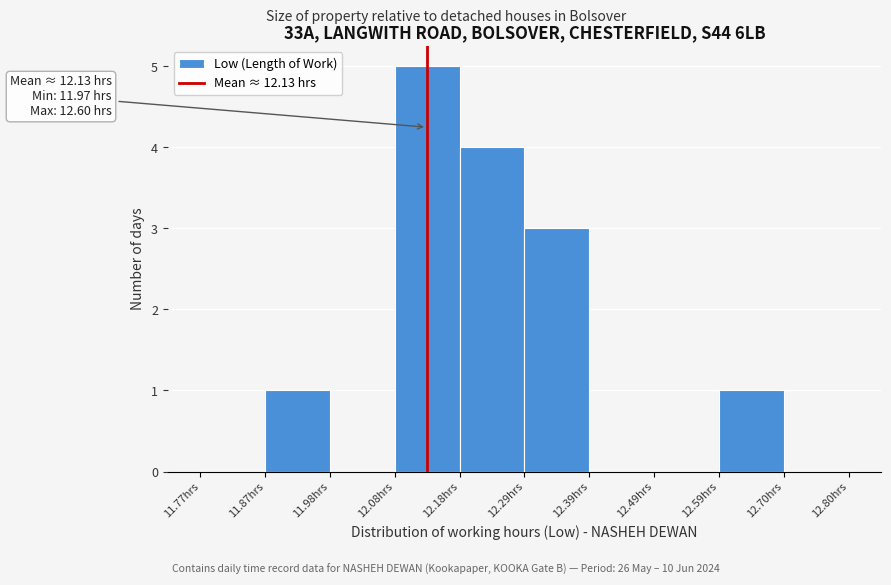

Which range on the x-axis has the tallest bar?

12.08 to 12.18